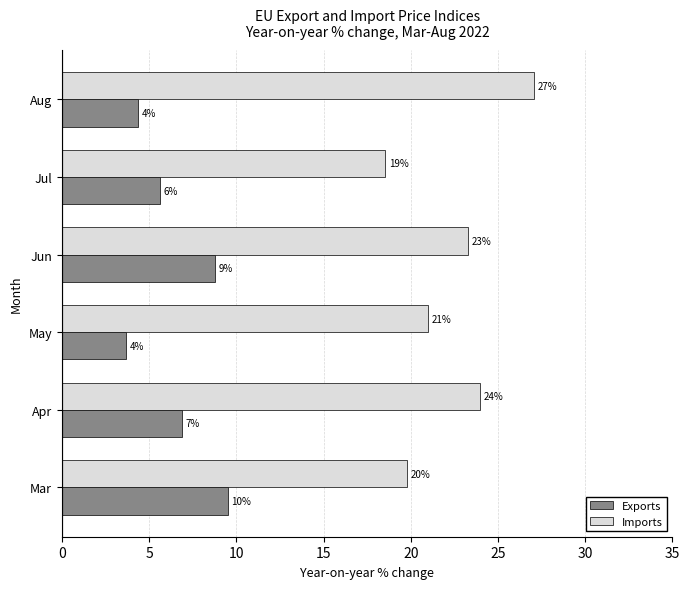

What are all the series names shown in the legend?

Exports, Imports